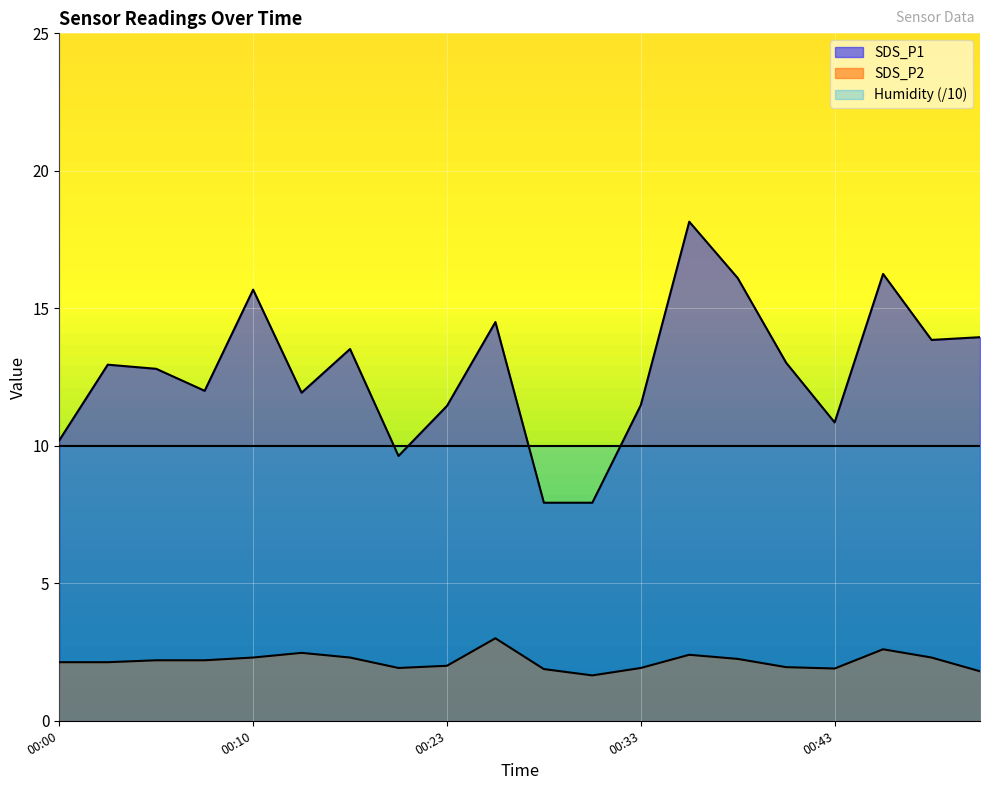

List the series in order of their overall mean, highest first.

SDS_P1, Humidity (/10), SDS_P2